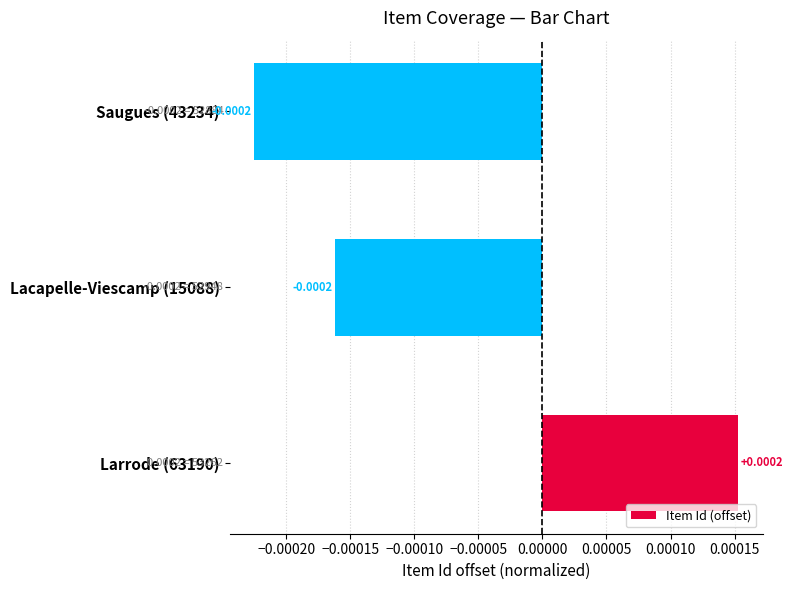

Between Lacapelle-Viescamp (15088) and Larrode (63190), which is larger?

Larrode (63190)